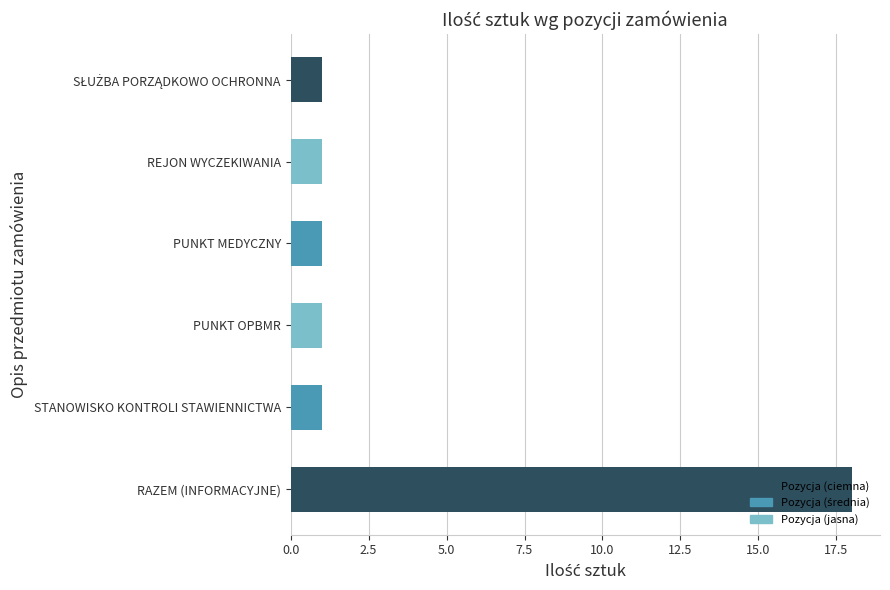

What is the difference between the maximum and second lowest values?

17